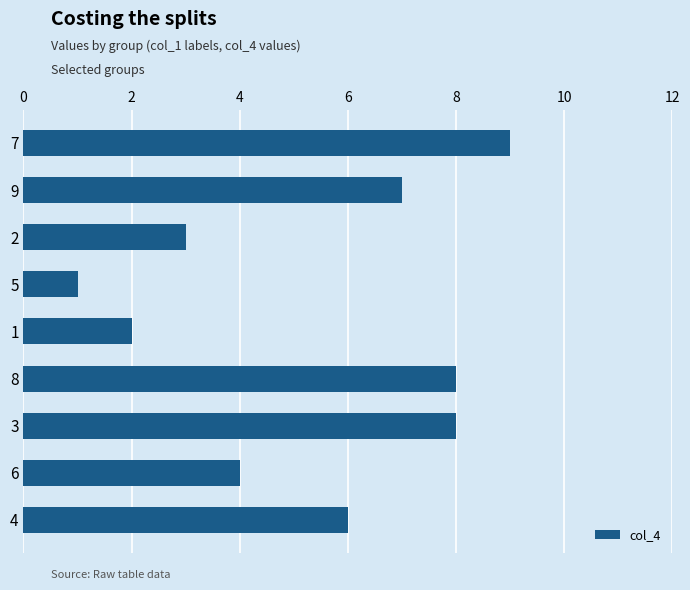

The chart shows a value of 12 at 8. True or false?

False